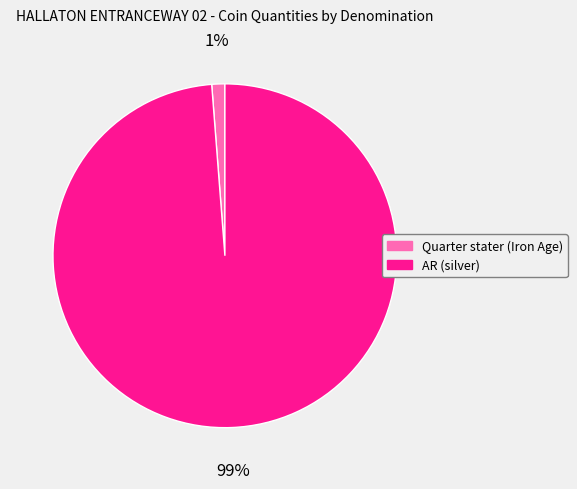

The AR (silver) slice represents 99% of the pie. True or false?

True